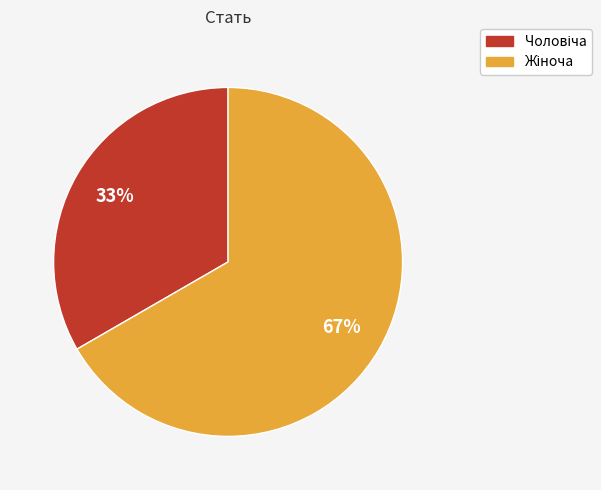

To the nearest percent, what is the average slice percentage?

50%